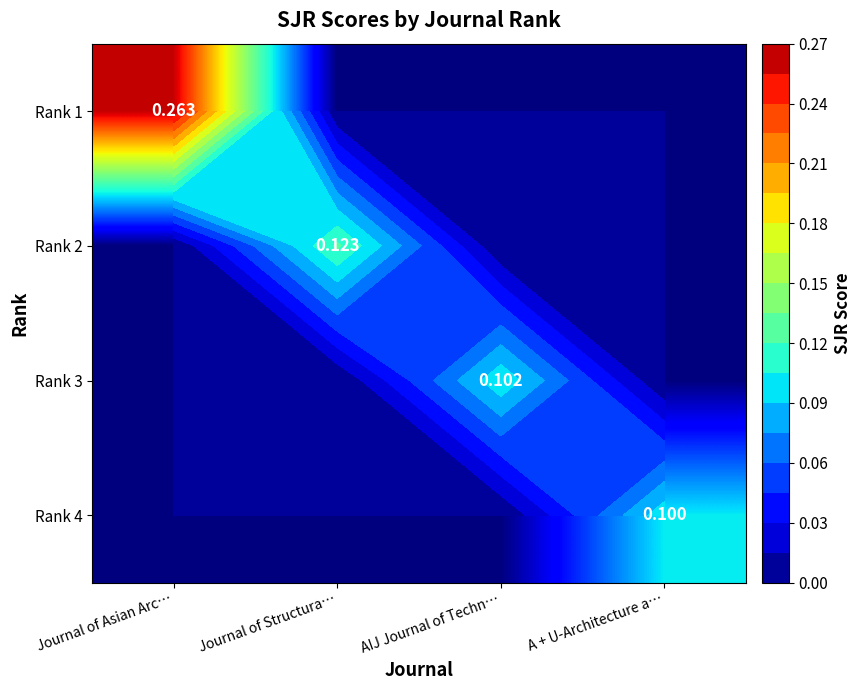

The value of Rank 3 at AIJ Journal of Techn… is 0.1. True or false?

True